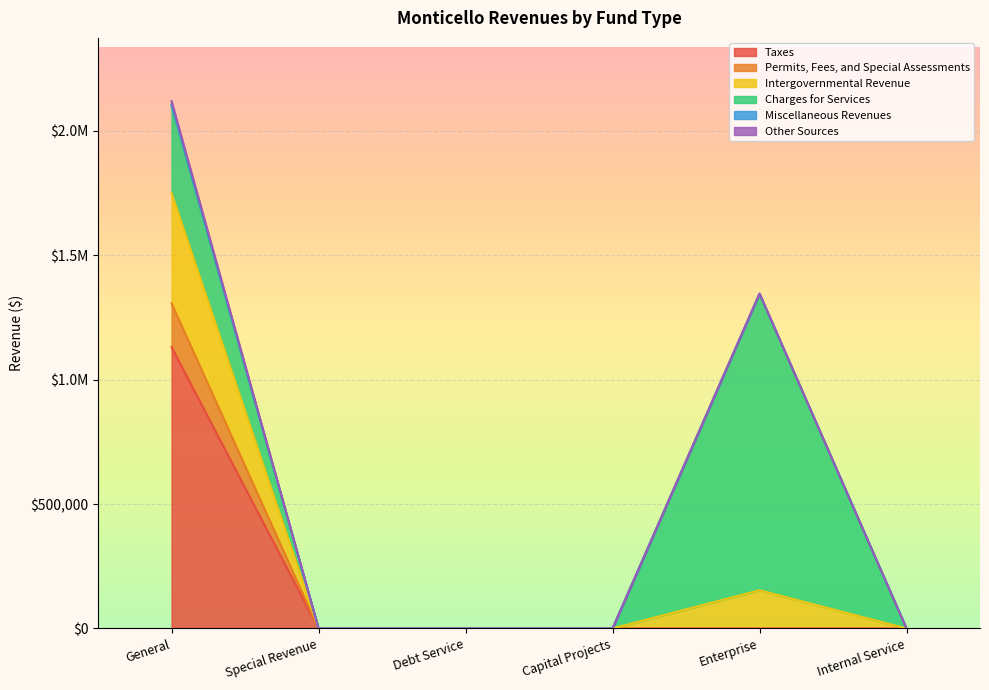

What is the label of the 6th point from the left?

Internal Service